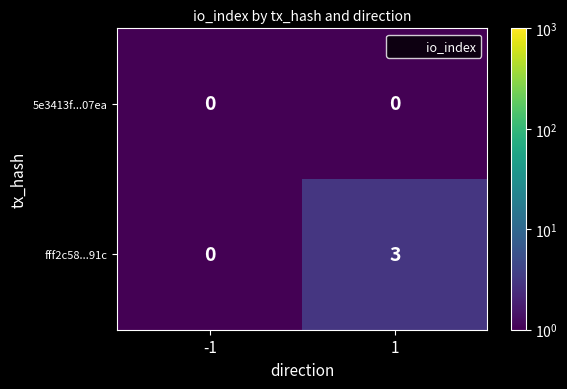

What is the maximum value shown in the chart?

3